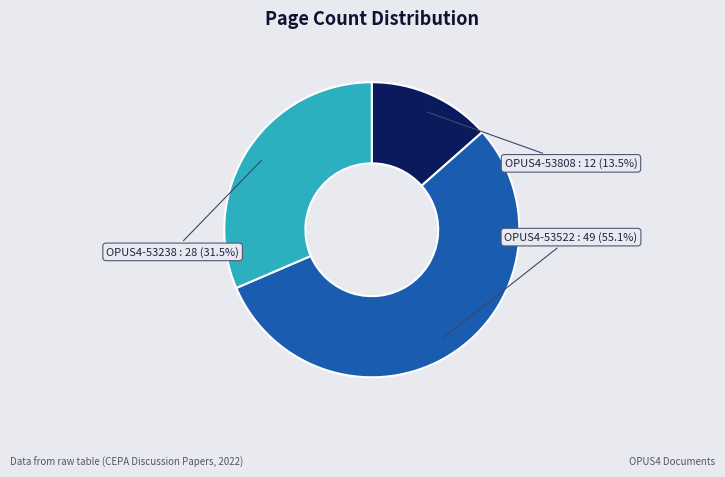

What is the smallest slice in the pie chart?

OPUS4-53808